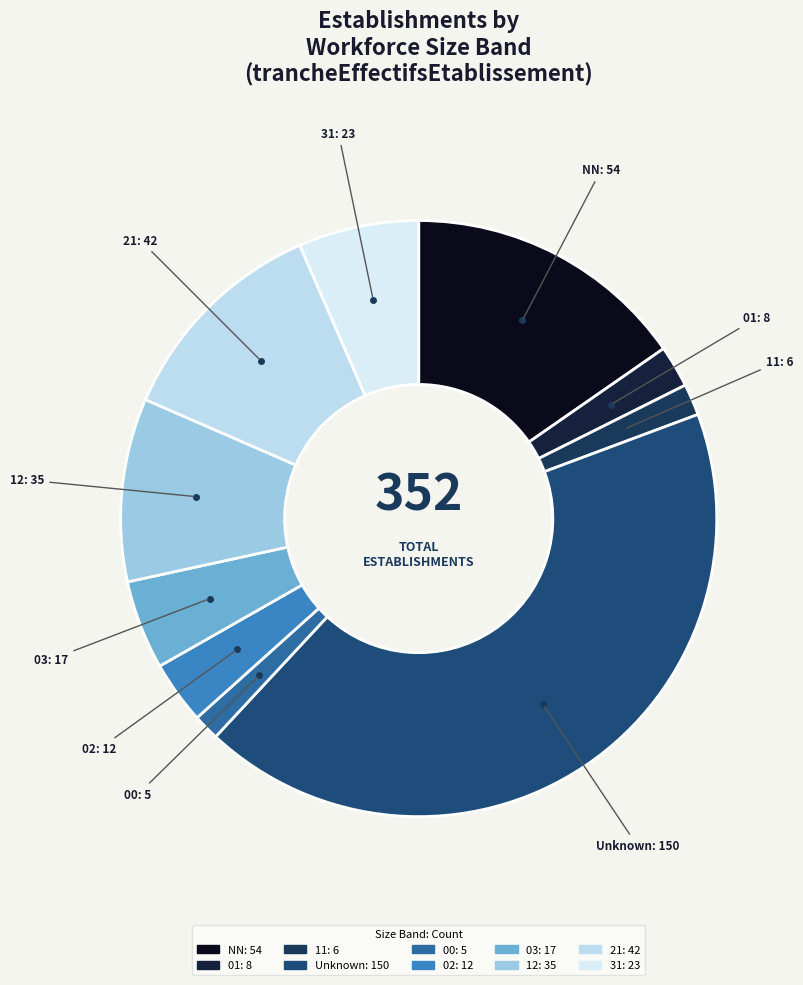

How many segments does this pie chart have?

10